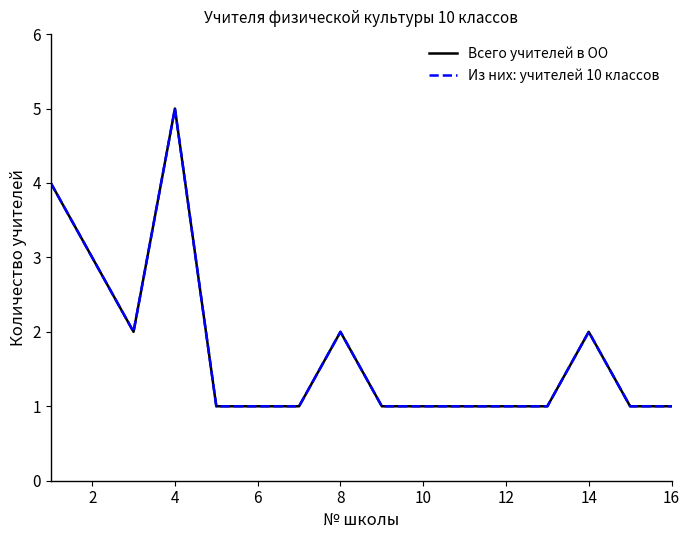

Is this an area chart (filled region under the line)?

No